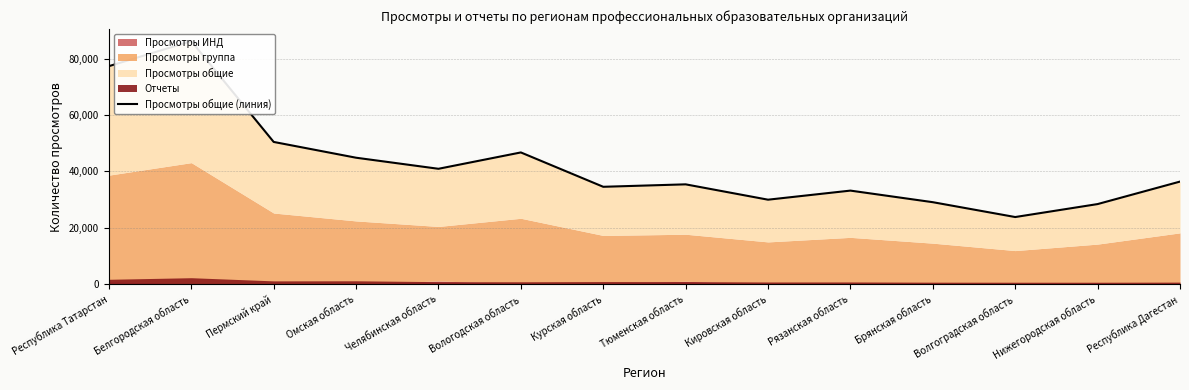

Rank the categories by value from highest to lowest.

Белгородская область, Республика Татарстан, Пермский край, Вологодская область, Омская область, Челябинская область, Республика Дагестан, Тюменская область, Курская область, Рязанская область, Кировская область, Брянская область, Нижегородская область, Волгоградская область